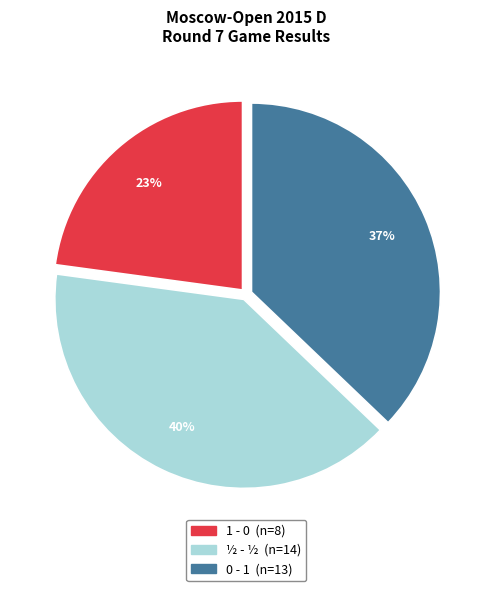

What is the smallest slice in the pie chart?

1 - 0